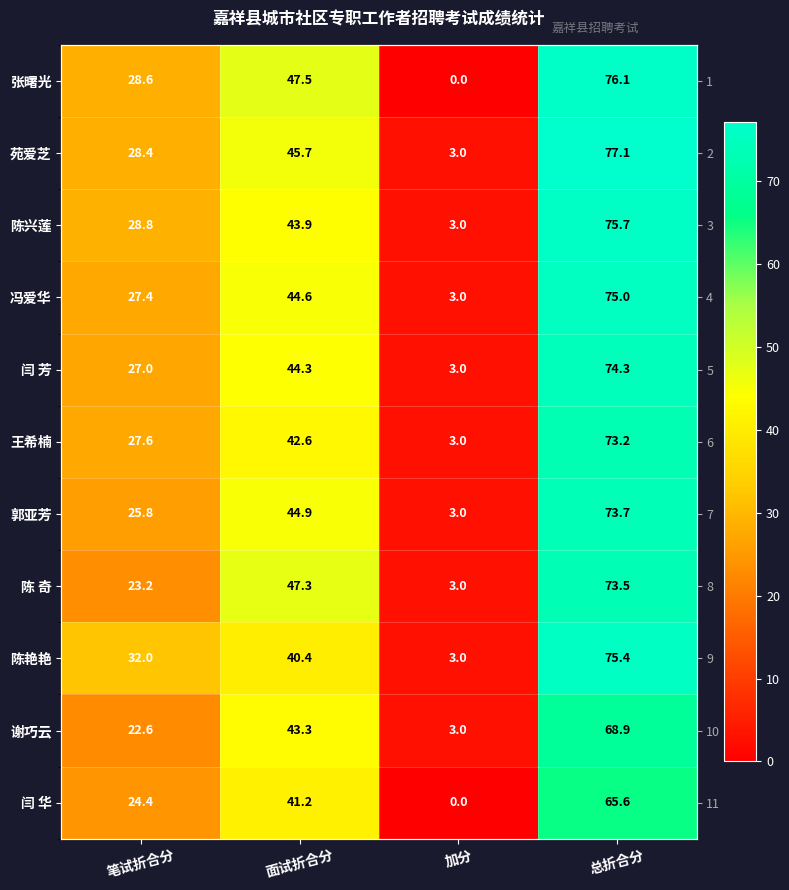

What is the sum of the 陈艳艳 values at 总折合分 and 笔试折合分?

107.4